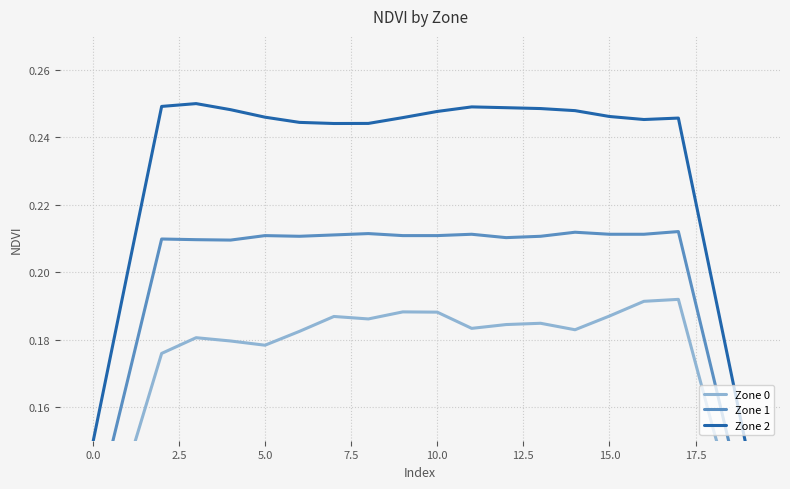

At which category is the sum across all series the highest?

17